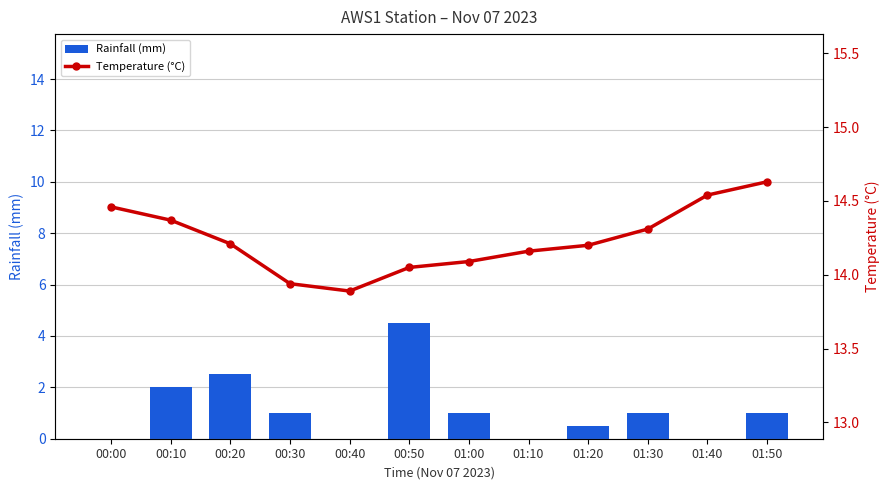

What is the label of the 10th bar from the left?

01:30